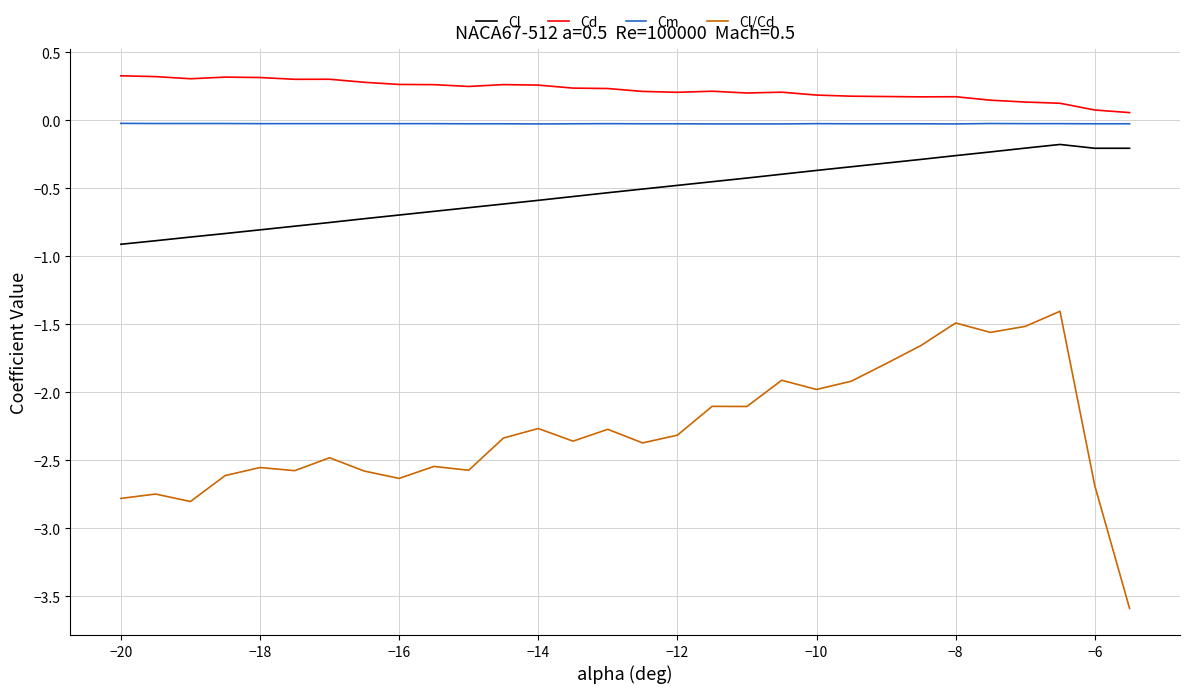

What is the maximum value for Cd?

0.3